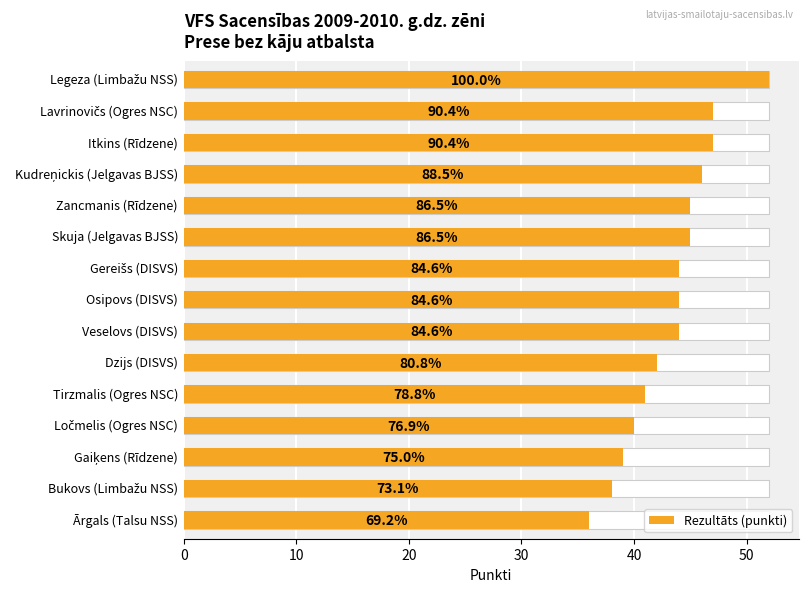

How many distinct data groups are displayed?

1